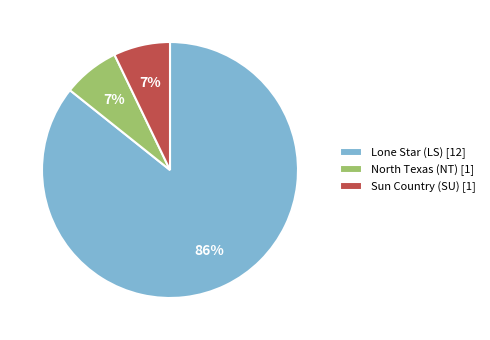

How many segments does this pie chart have?

3